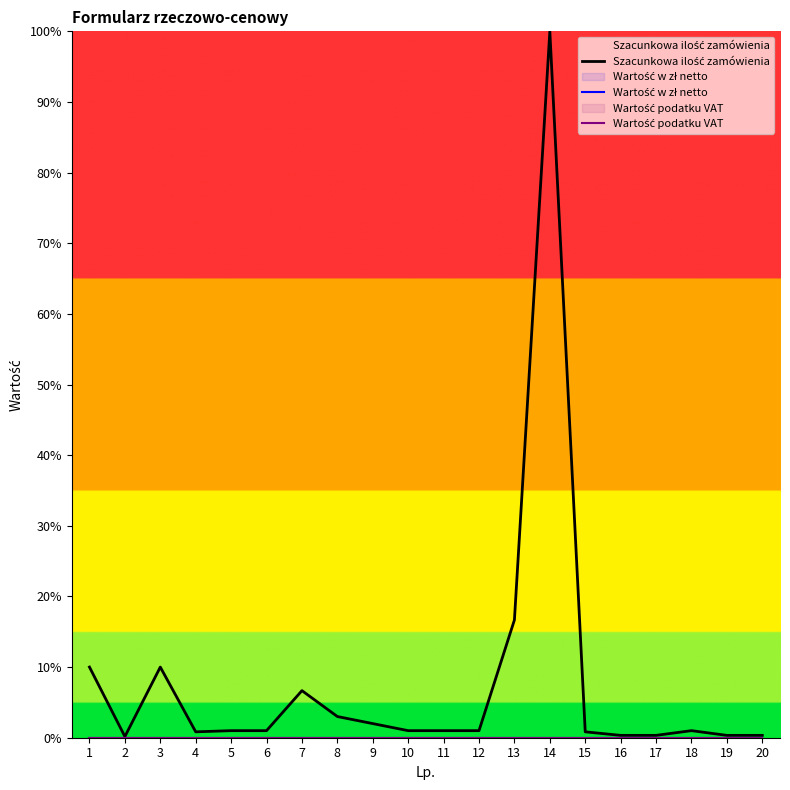

How many lines are shown in the chart?

3